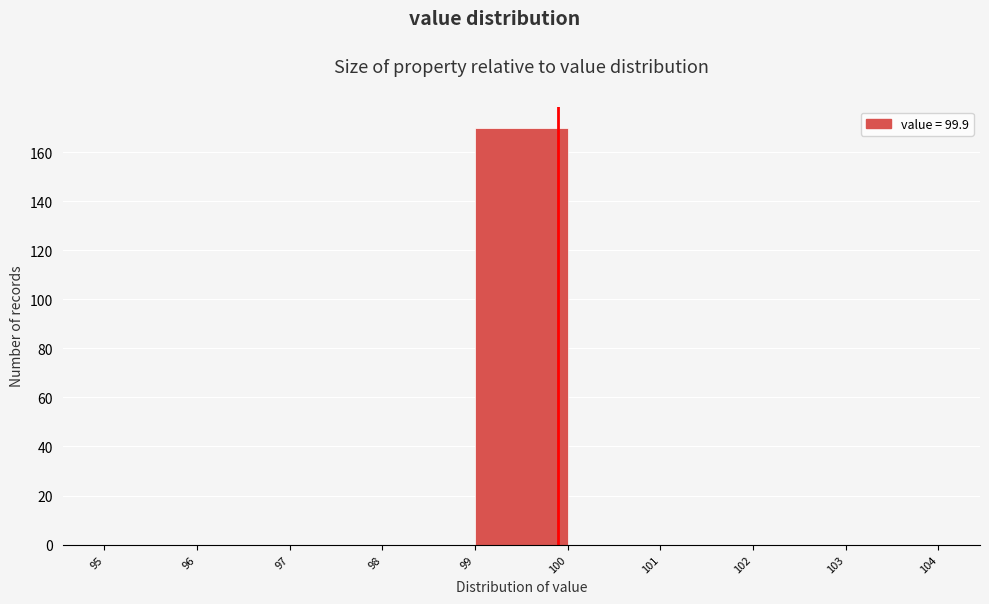

Reading left to right, transcribe this chart: for each bar, give the range it covers on the x-axis and its height. The values are not printed on the chart, so give them approximately, as read against the axis.

95 to 96: 0
96 to 97: 0
97 to 98: 0
98 to 99: 0
99 to 100: 170
100 to 101: 0
101 to 102: 0
102 to 103: 0
103 to 104: 0